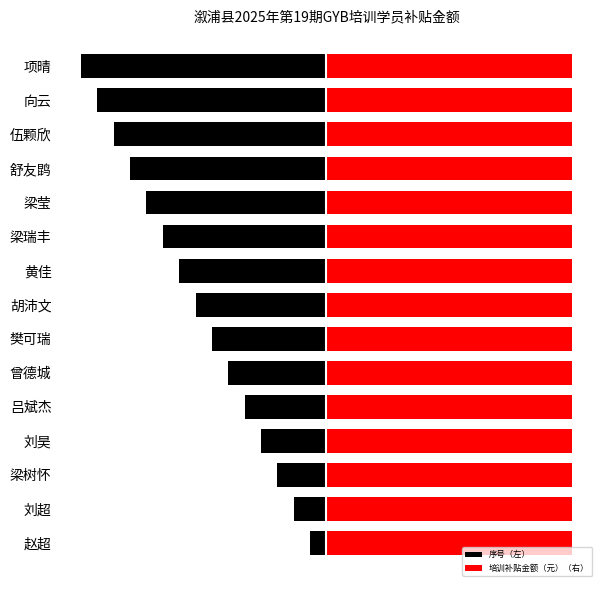

How many series are shown in this chart?

2